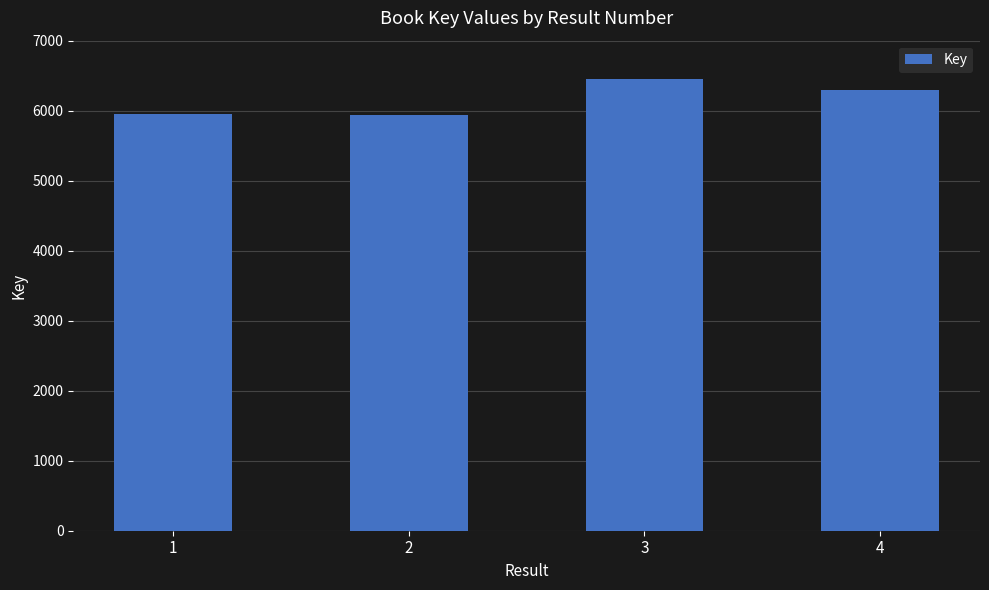

How many bars are there in total?

4